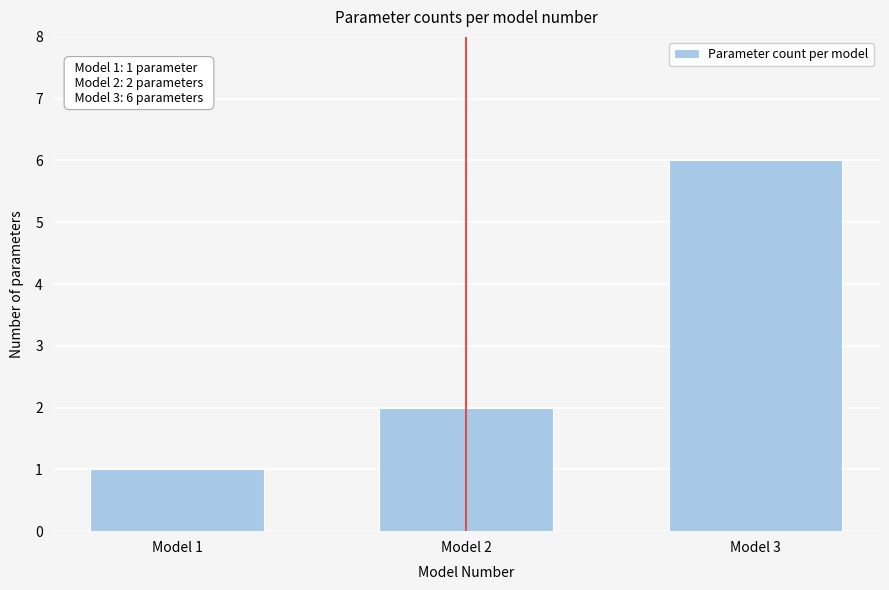

Reading left to right, extract all data points from this chart.

1	2	6